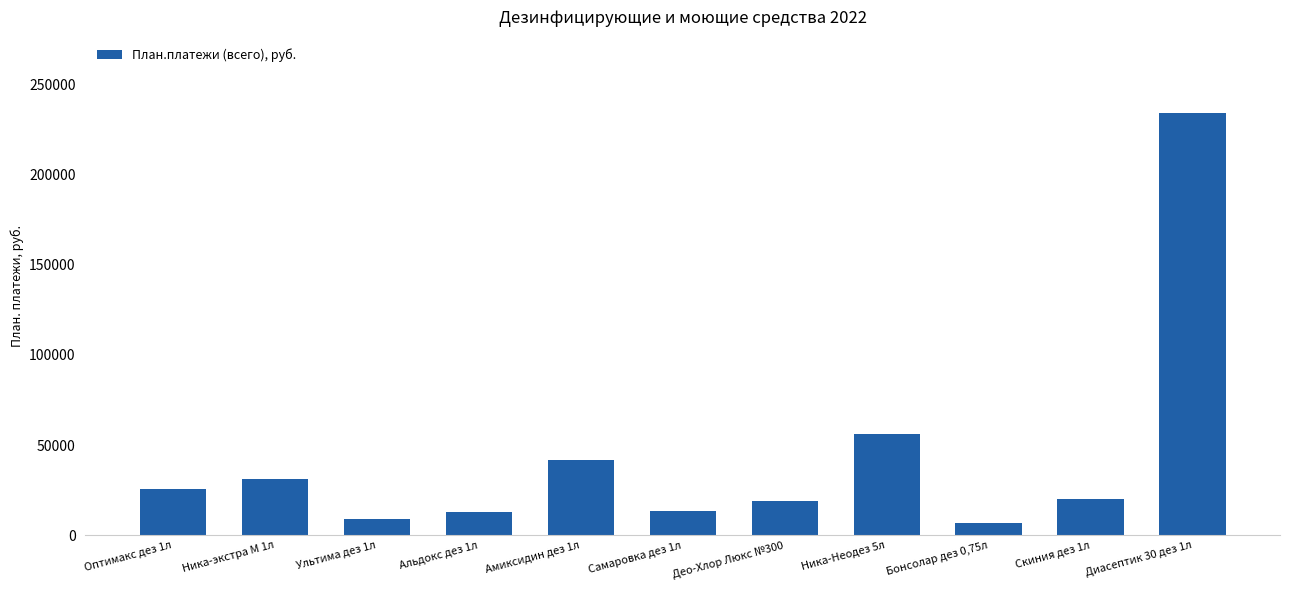

The value at Део-Хлор Люкс №300 is 30909. True or false?

False